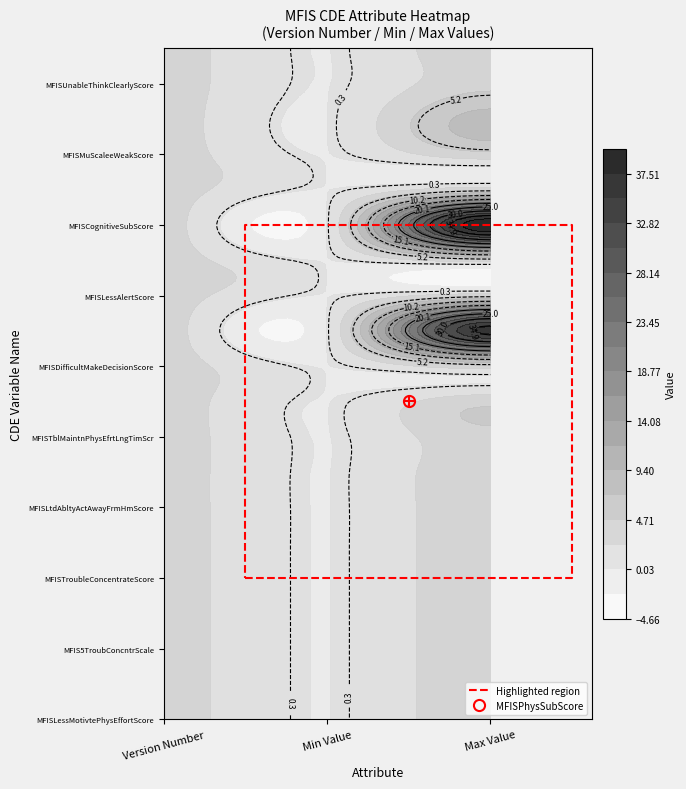

The chart shows a value of 6 at Version Number. True or false?

False